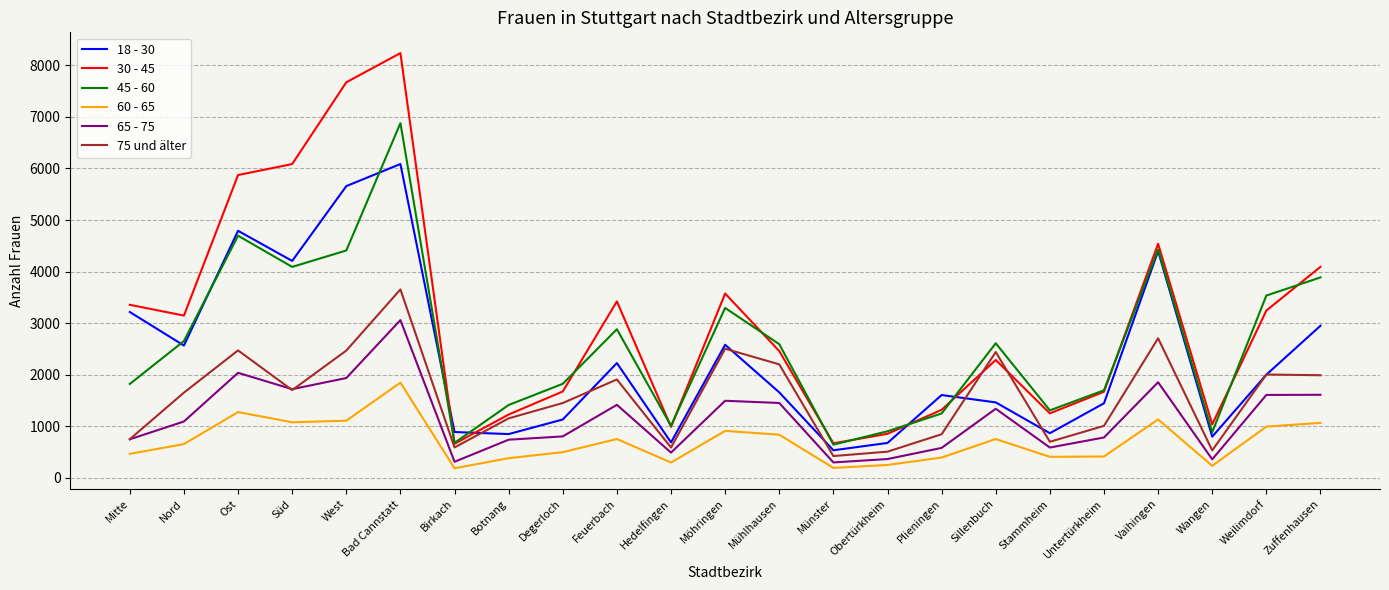

What is the total value across all series at Weilimdorf?

13386